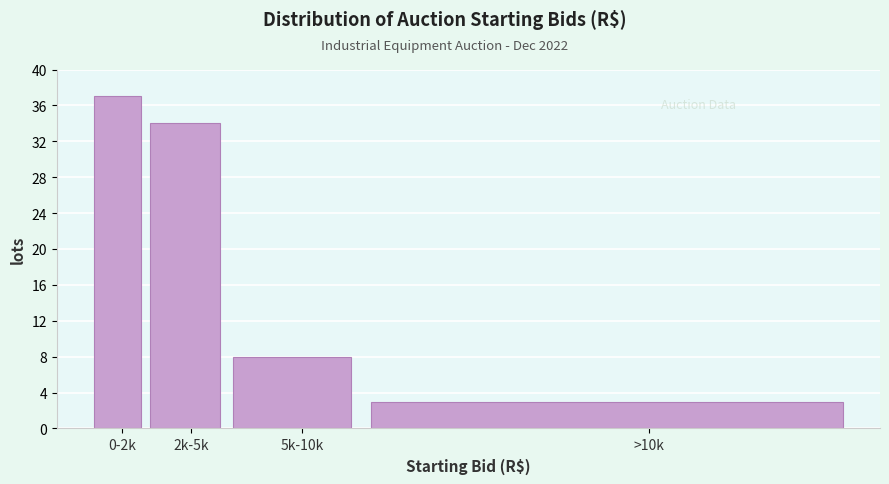

Reading right to left, what are all the values shown in this chart?

>10k=3	5k-10k=8	2k-5k=34	0-2k=37